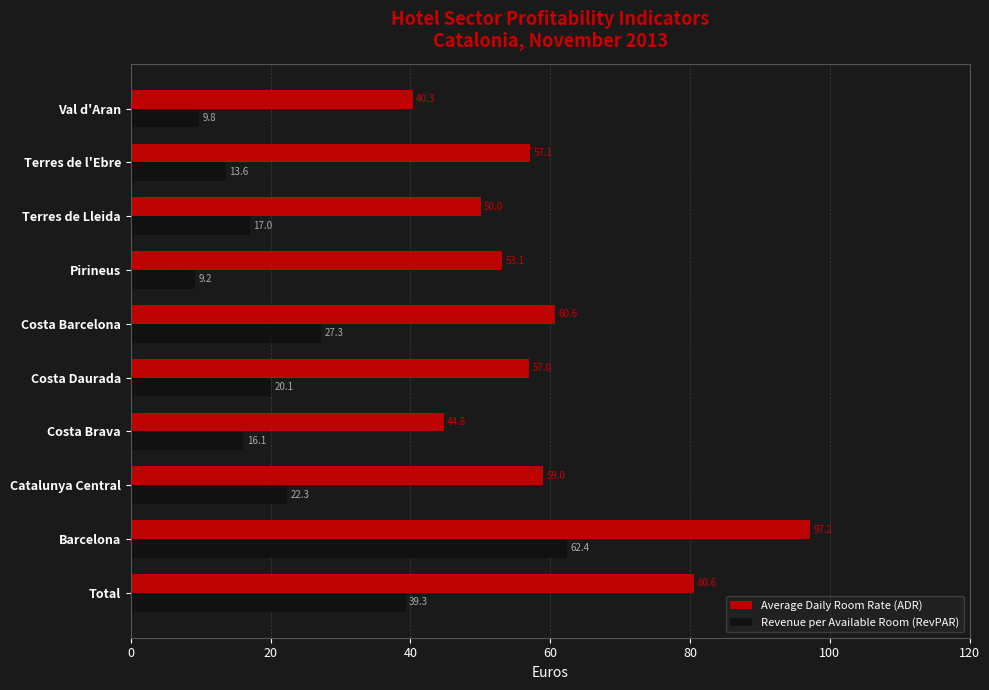

The Revenue per Available Room (RevPAR) series shows 62.4 at Barcelona. True or false?

True